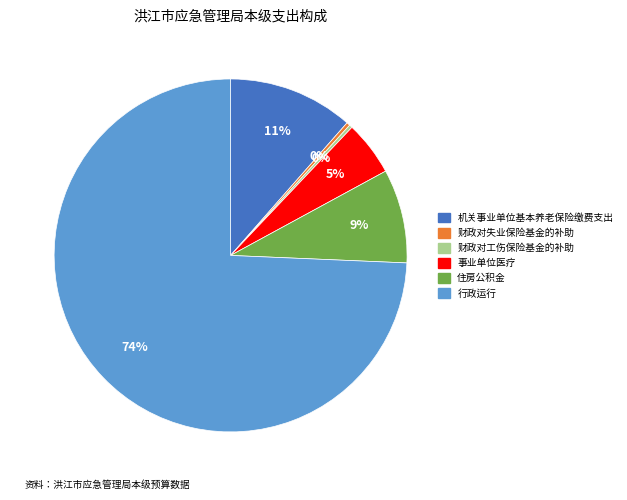

What is the largest slice in the pie chart?

行政运行